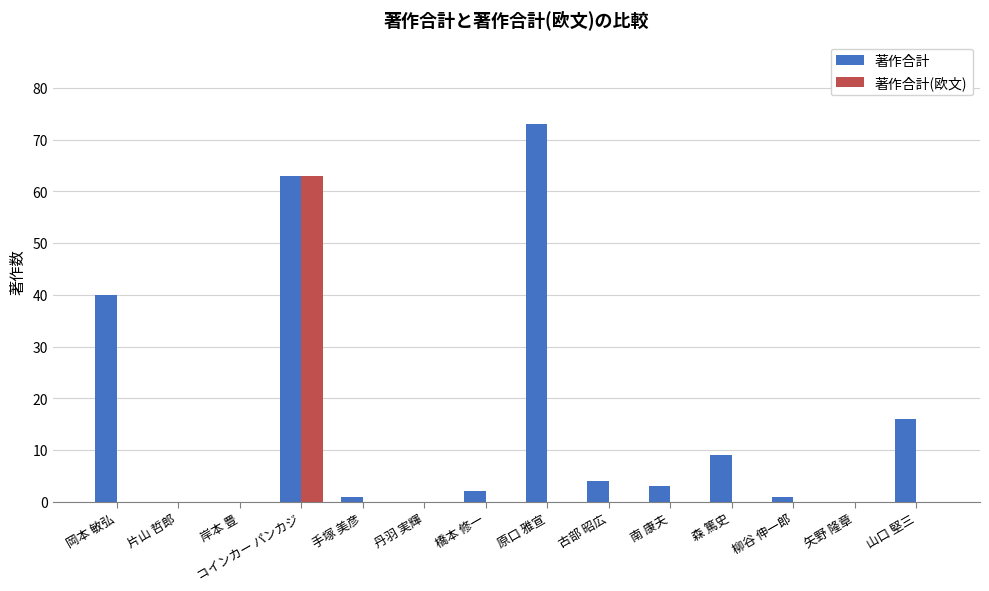

Reading left to right, what are all the values shown in this chart?

著作合計: 40	0	0	63	1	0	2	73	4	3	9	1	0	16
著作合計(欧文): 0	0	0	63	0	0	0	0	0	0	0	0	0	0